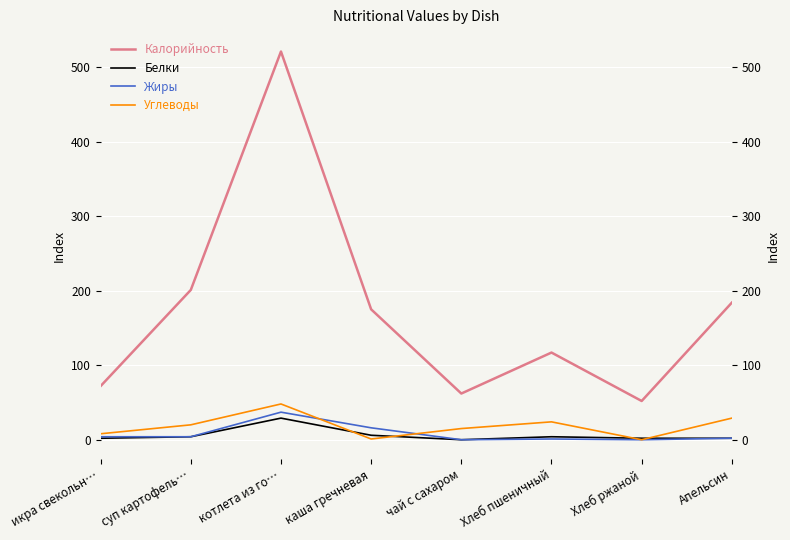

Which label corresponds to the smallest value in the chart?

чай с сахаром